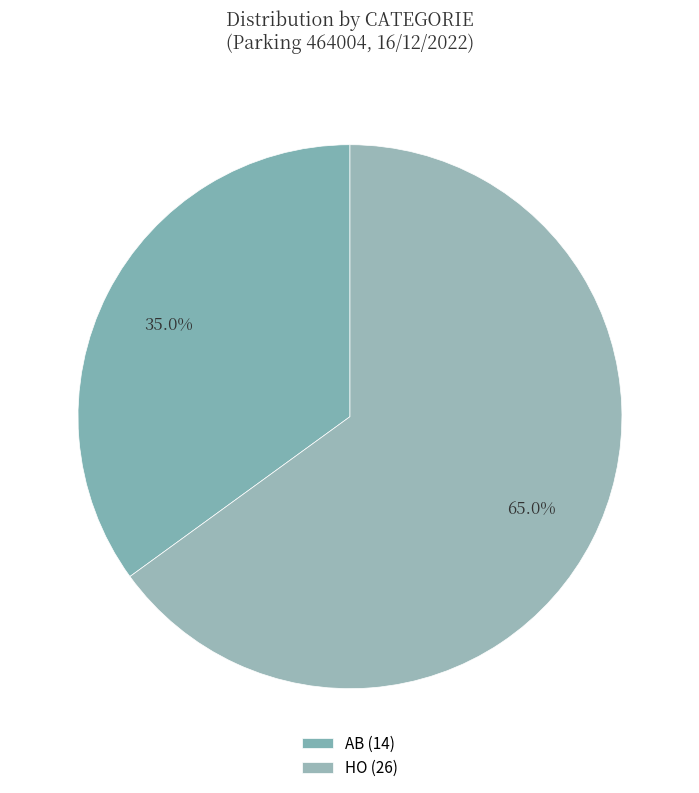

Which has a higher value, HO or AB?

HO